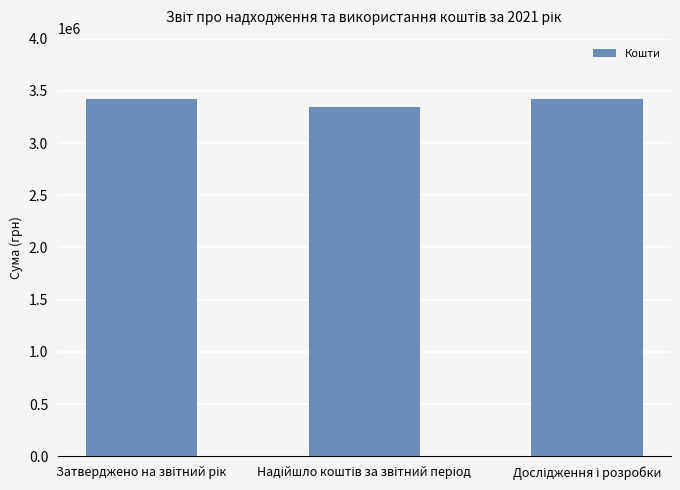

How many data points are less than 3421566?

1